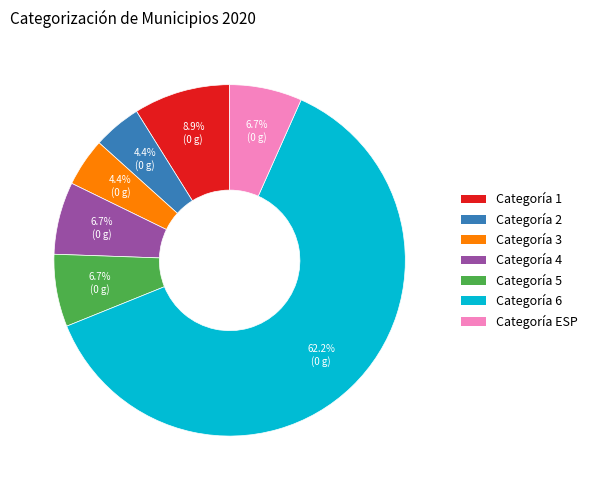

Is there a majority slice in this chart?

Yes